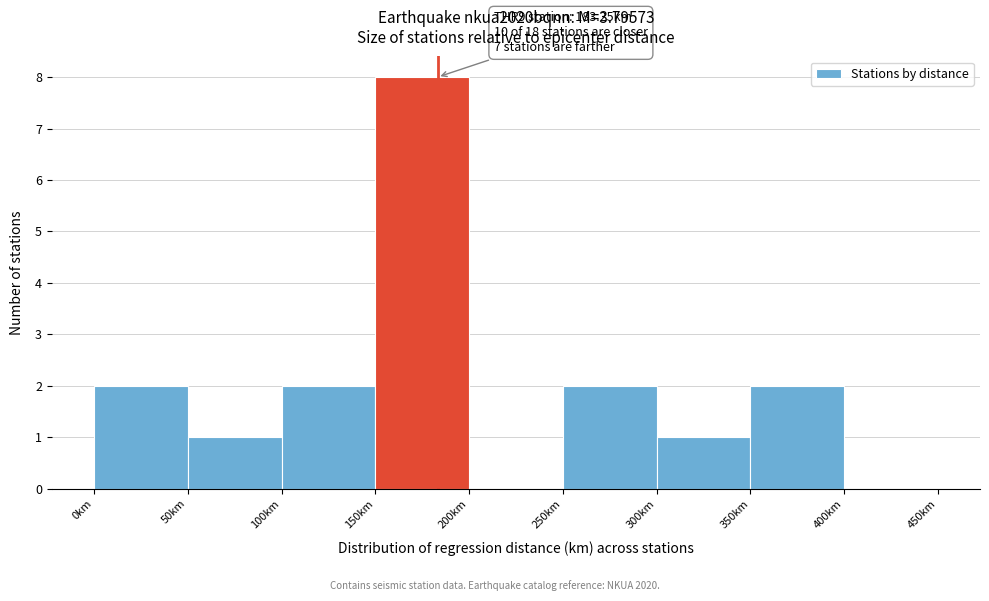

Over which range of the x-axis is the bar tallest?

150 to 200